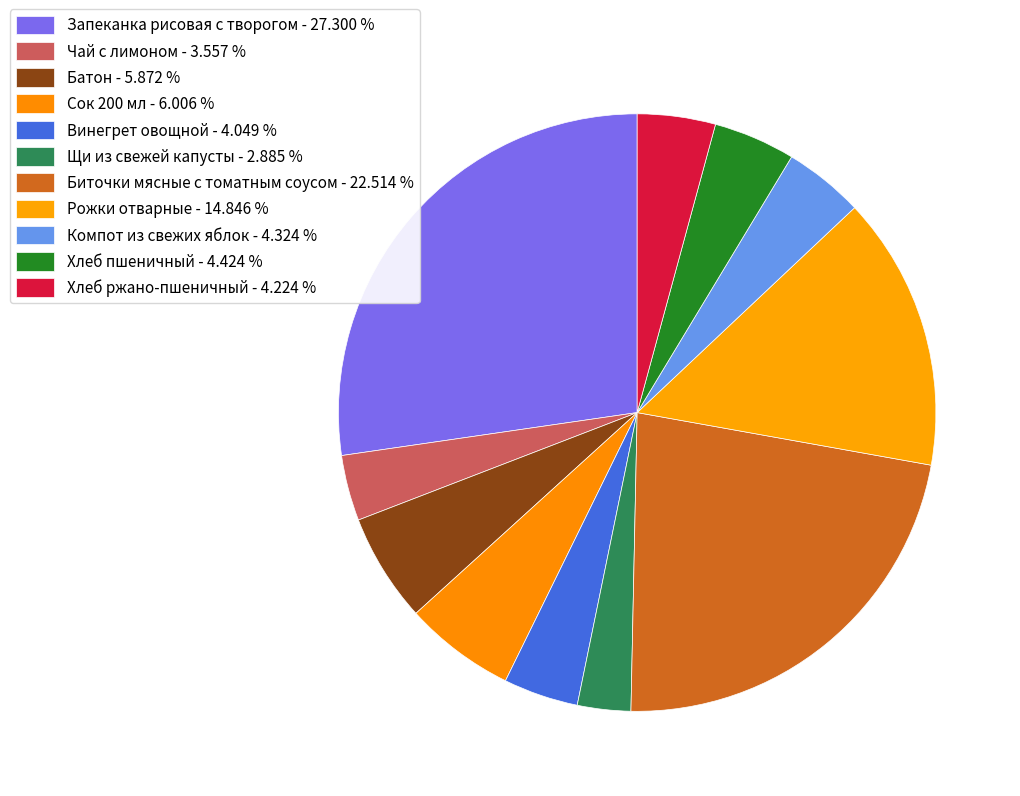

Is Хлеб пшеничный the majority of the pie?

No